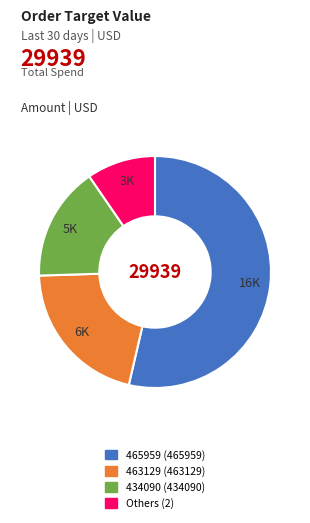

How many segments does this pie chart have?

4